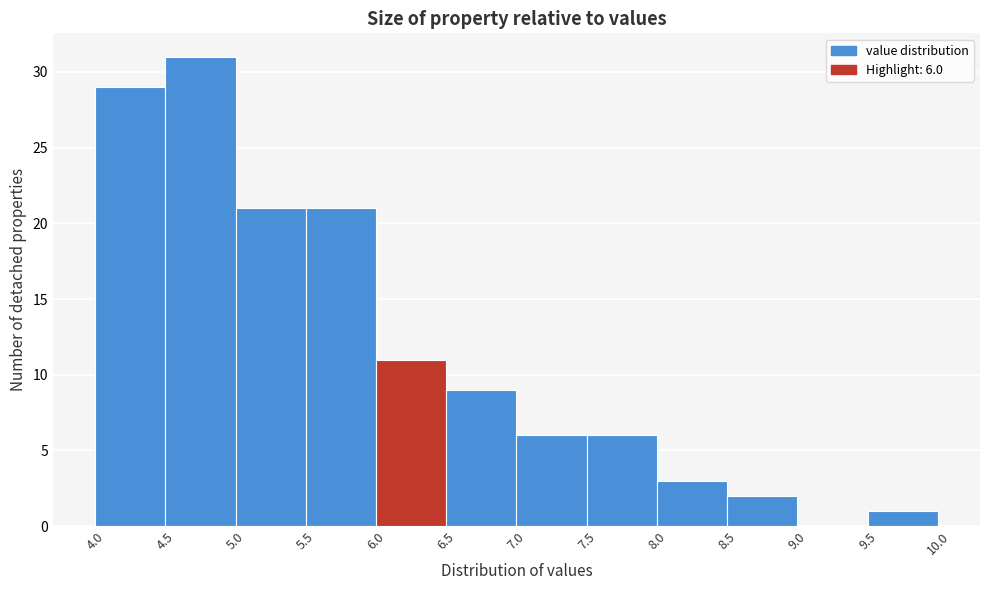

Over which range of the x-axis is the bar tallest?

4.5 to 5.0